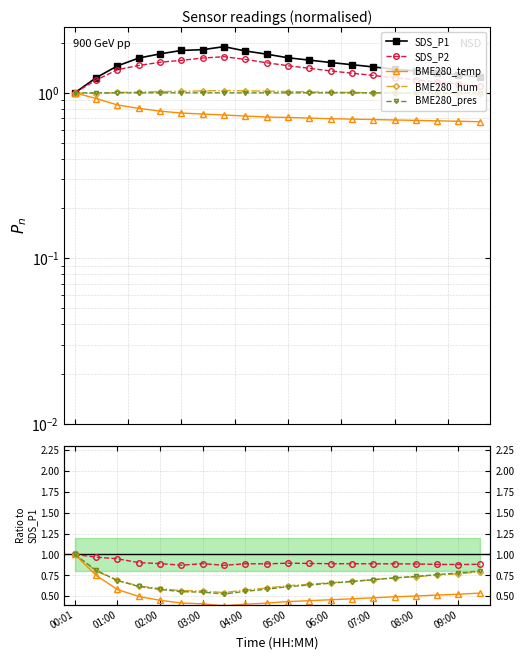

True or false: SDS_P2 and BME280_temp intersect in this chart.

False